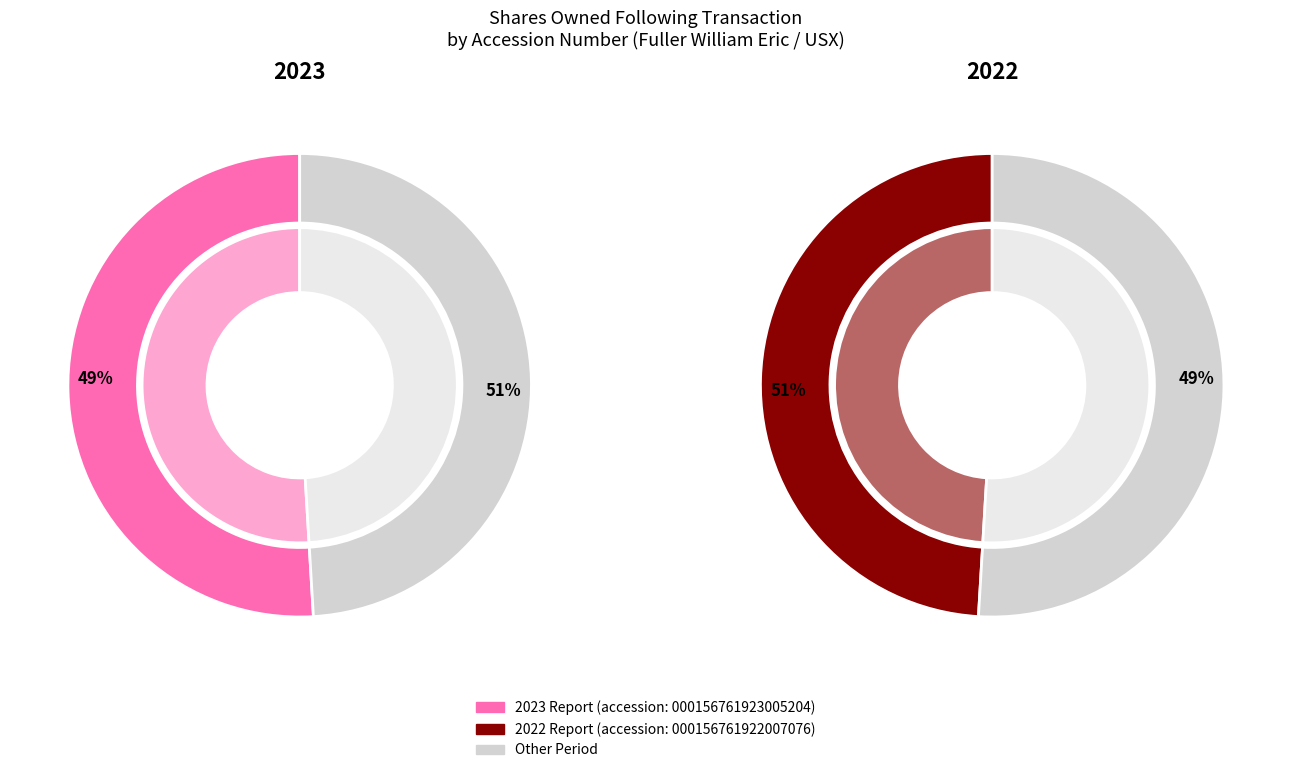

Rank the series at 5187700 from lowest to highest value.

2022 (sharesOwnedFollowingTransaction), 2023 (sharesOwnedFollowingTransaction)